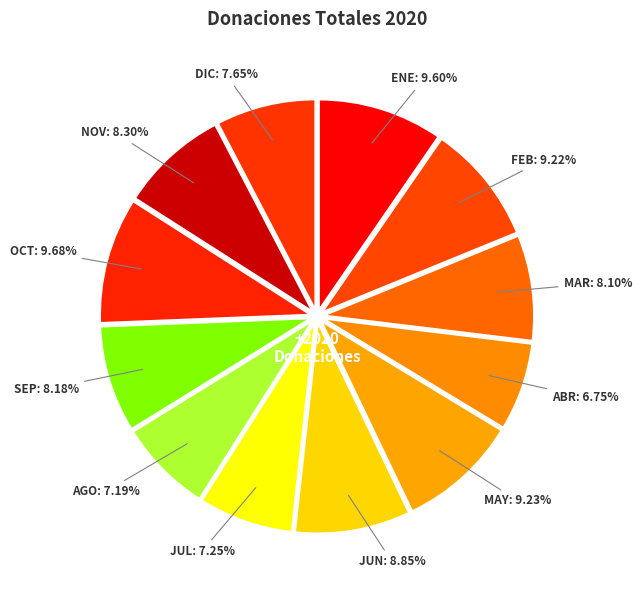

What percentage do AGO and MAR together represent?

15.3%